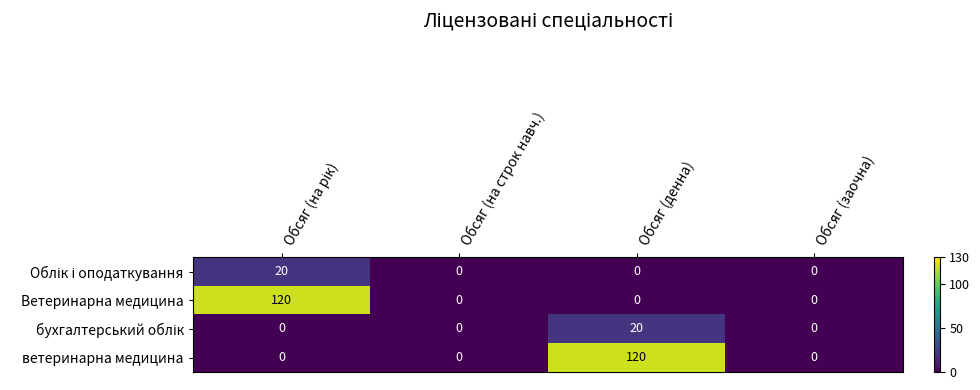

Is it true that ветеринарна медицина equals 120 at Обсяг (денна)?

True